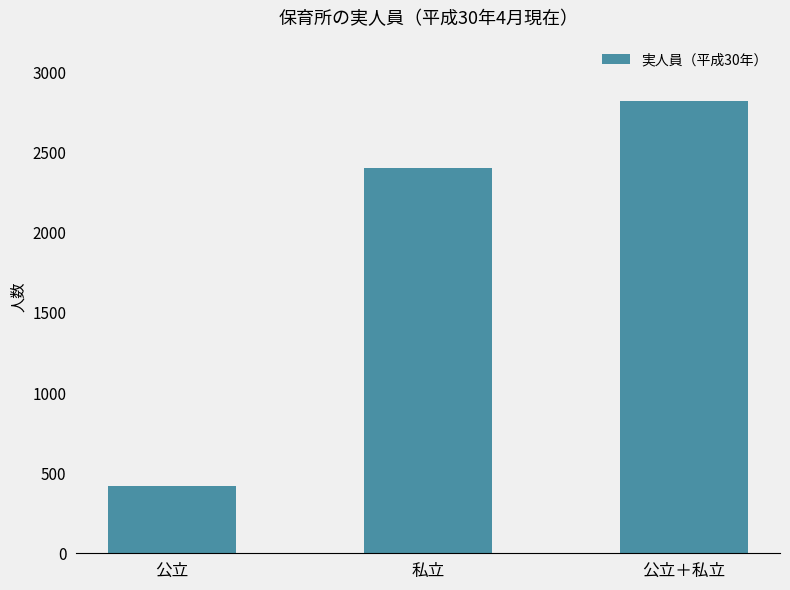

What is the difference between the maximum and minimum values?

2406